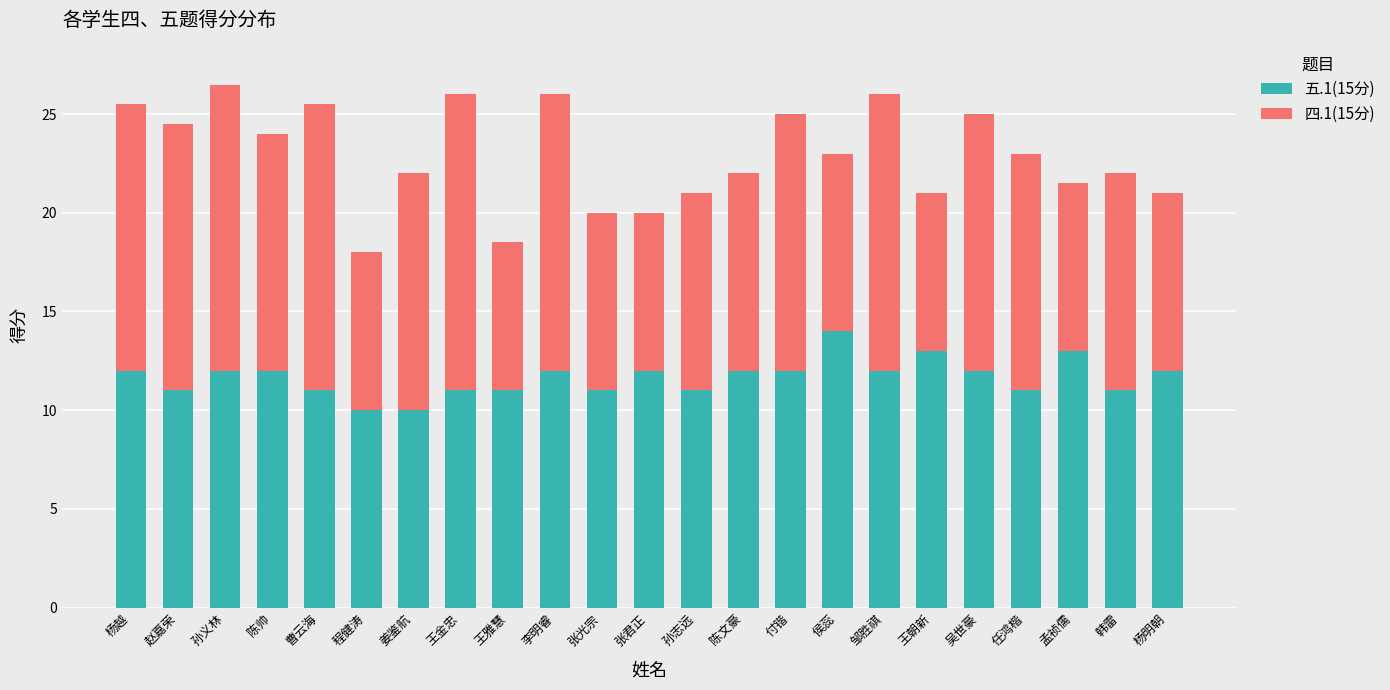

What is the minimum value for 五.1(15分)?

10.0